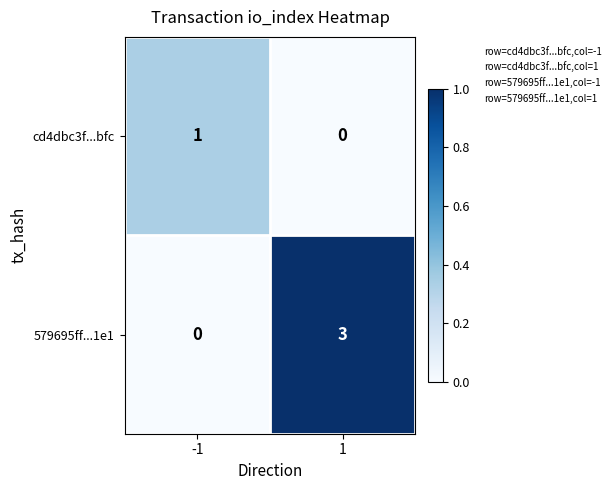

Reading left to right, transcribe all the data shown in this chart.

cd4dbc3f...bfc: -1=1	1=0
579695ff...1e1: -1=0	1=3